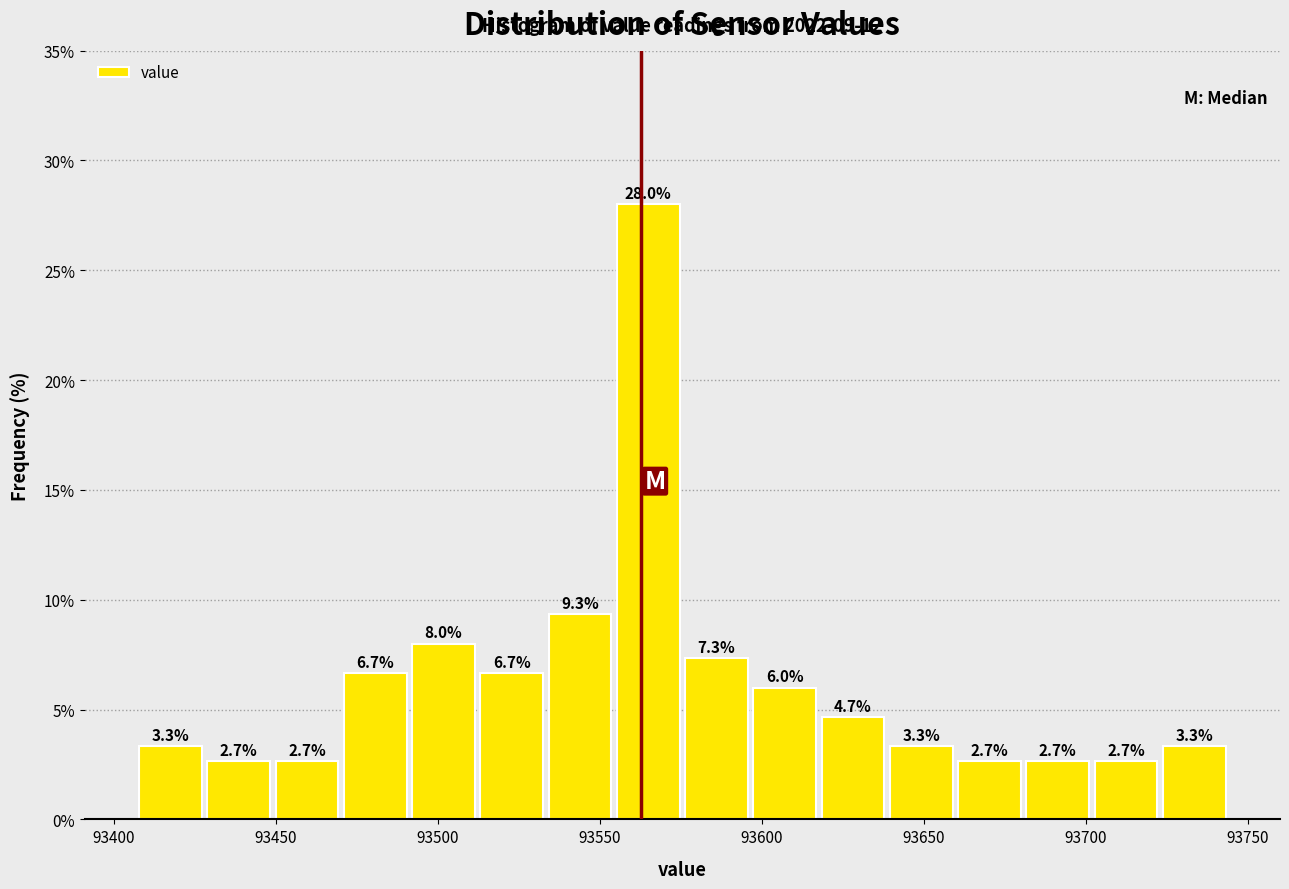

Over which range of the x-axis is the bar tallest?

93555 to 93575